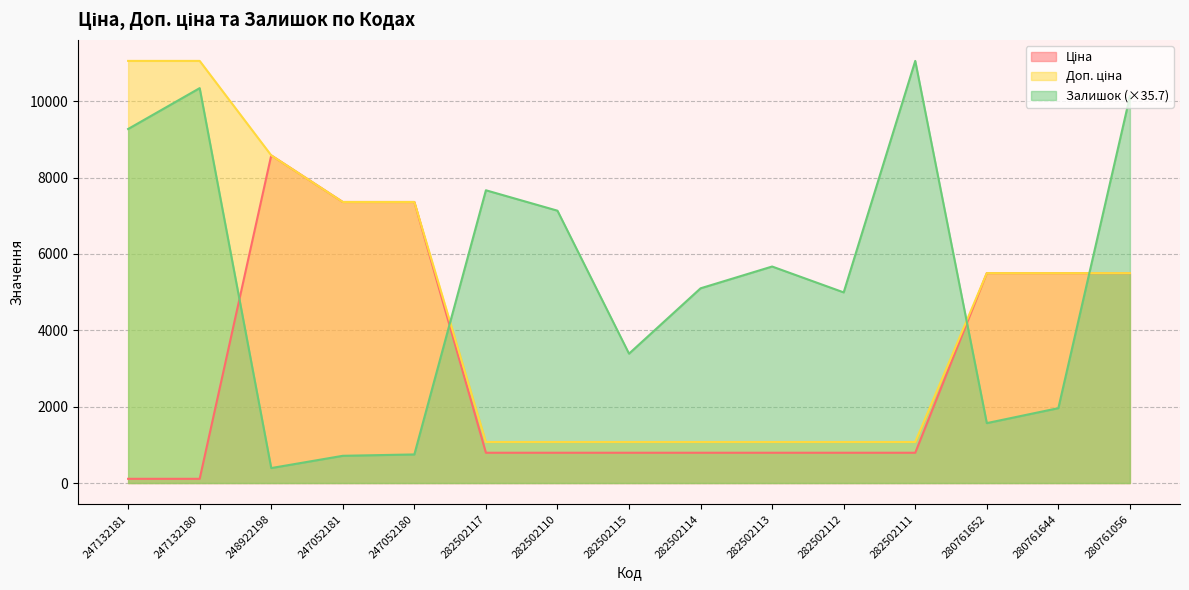

True or false: Залишок and Доп. ціна cross at least once.

True